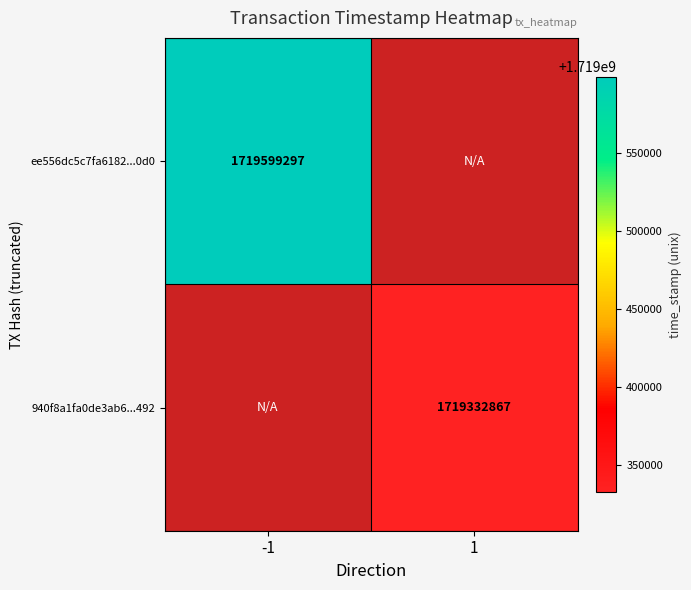

Is it true that 940f8a1fa0de3ab6...492 equals 2500196032 at 1?

False